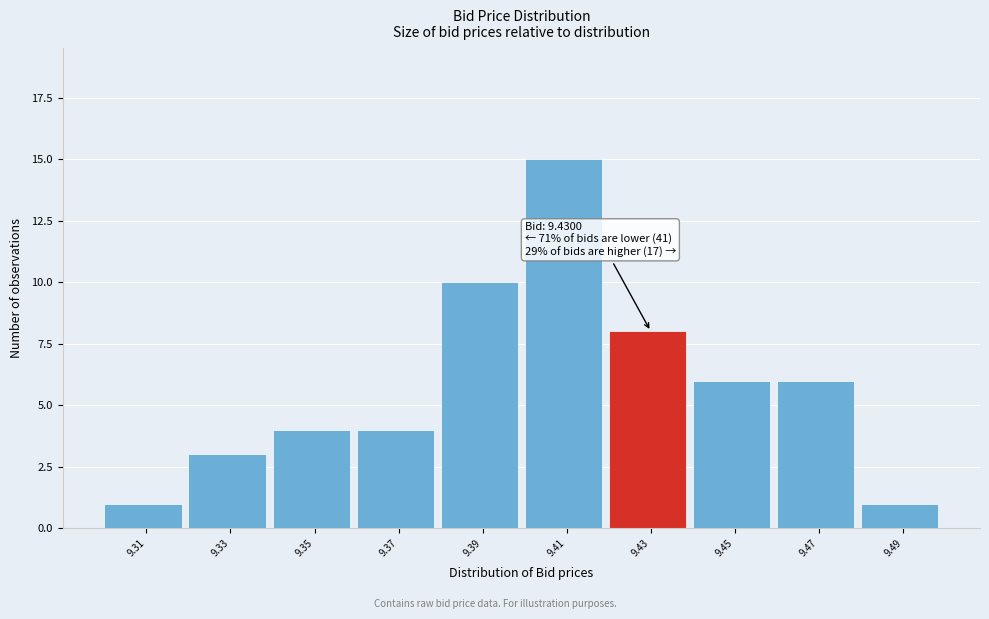

Which range on the x-axis has the tallest bar?

9.40 to 9.42